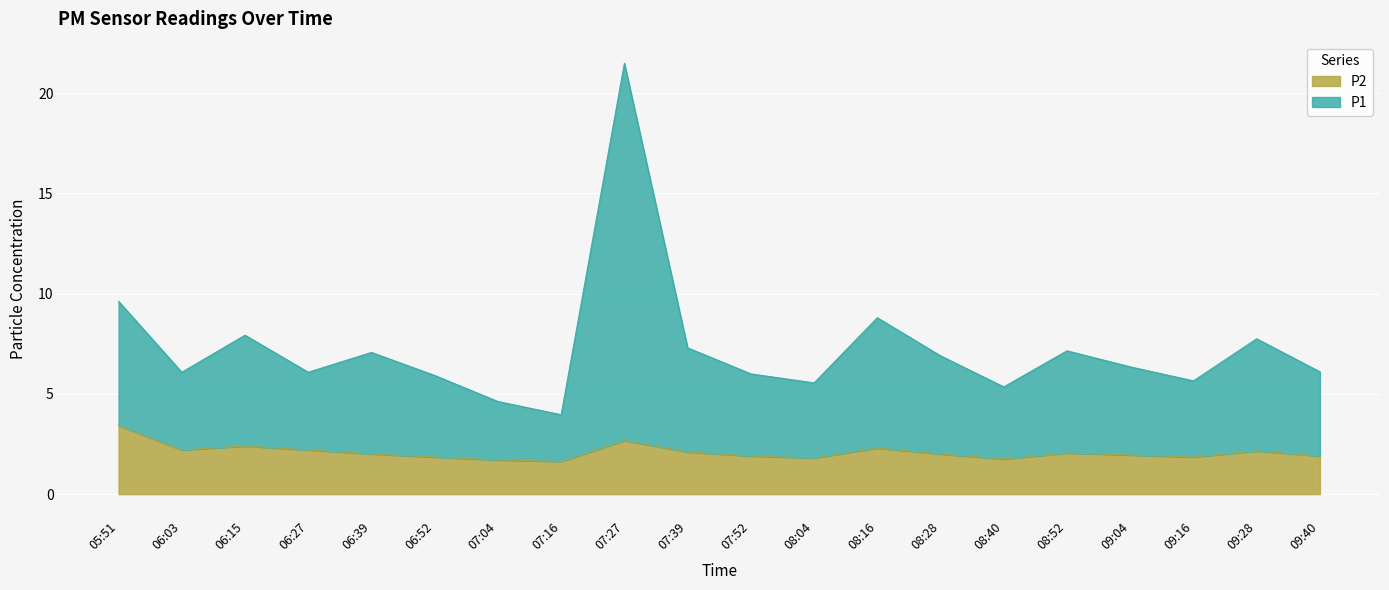

Reading right to left, list all the values displayed in this chart.

P1: 09:40=6.1	09:28=7.8	09:16=5.7	09:04=6.4	08:52=7.1	08:40=5.3	08:28=6.9	08:16=8.8	08:04=5.5	07:52=6.0	07:39=7.3	07:27=21.5	07:16=4.0	07:04=4.6	06:52=5.9	06:39=7.1	06:27=6.1	06:15=7.9	06:03=6.1	05:51=9.6
P2: 09:40=1.9	09:28=2.1	09:16=1.9	09:04=1.9	08:52=2.0	08:40=1.8	08:28=2.0	08:16=2.3	08:04=1.8	07:52=1.9	07:39=2.1	07:27=2.7	07:16=1.6	07:04=1.7	06:52=1.9	06:39=2.0	06:27=2.2	06:15=2.4	06:03=2.2	05:51=3.4